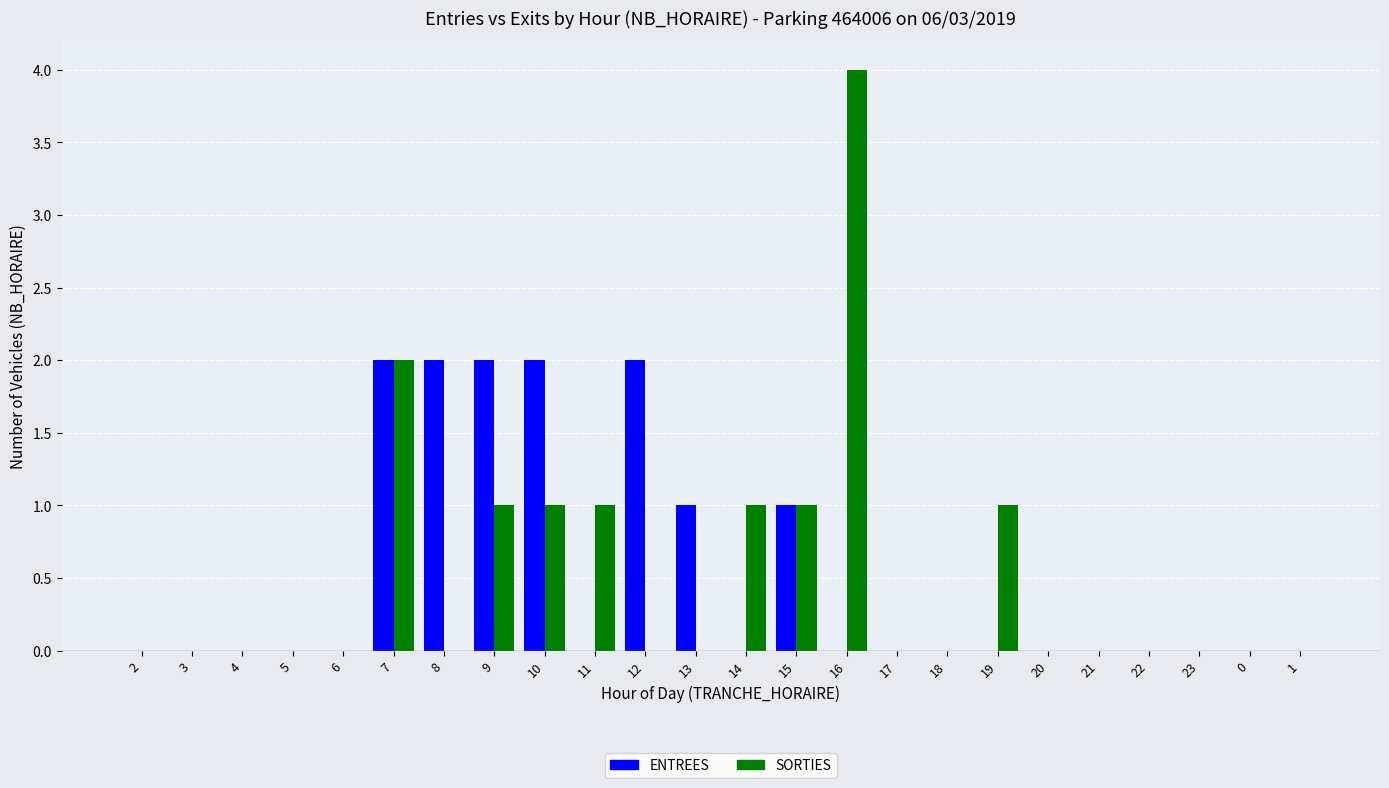

The value of SORTIES at 9 is 2. True or false?

False